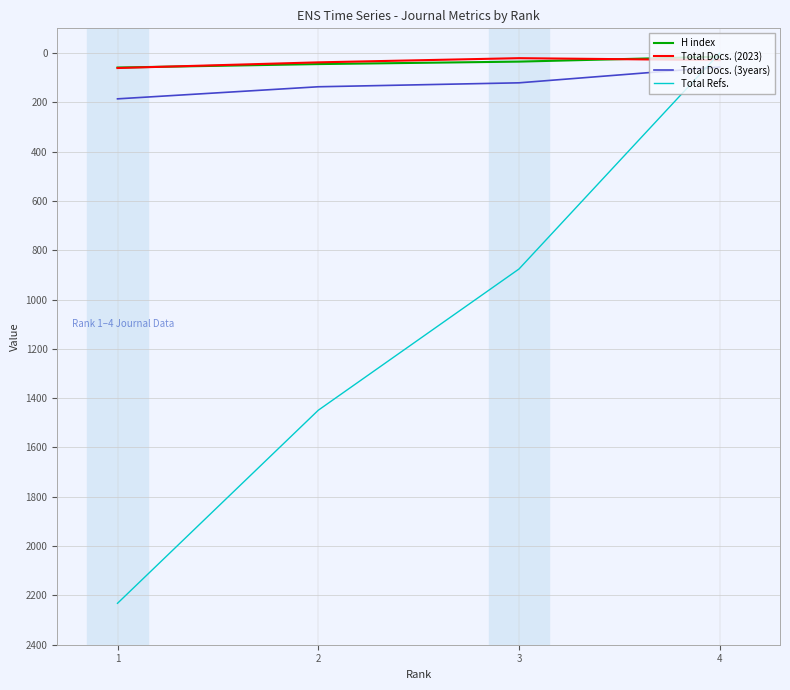

The value of Total Refs. at 4 is 1255. True or false?

False